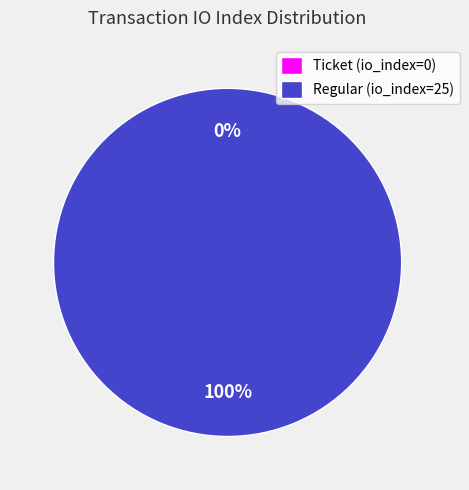

To the nearest percent, what portion does Regular (io_index=25) represent?

100%